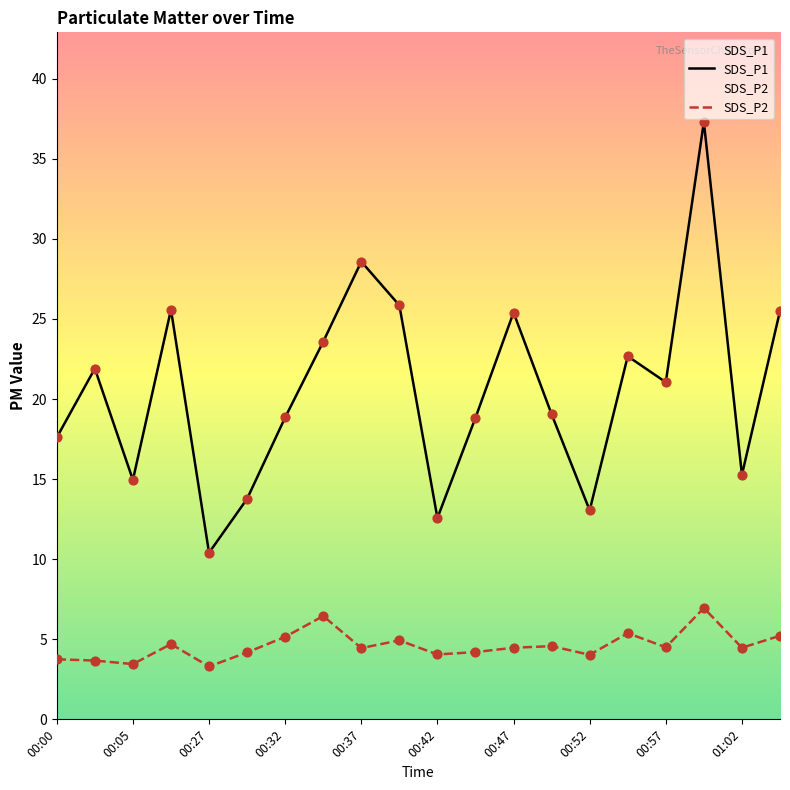

Is the value of SDS_P2 at 00:37 greater than the value of SDS_P1 at 15?

No